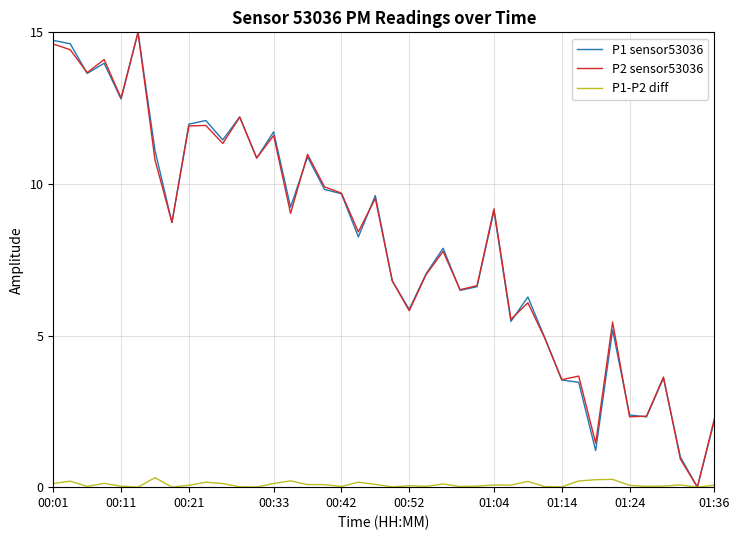

What is the maximum value for P1-P2 diff?

0.3